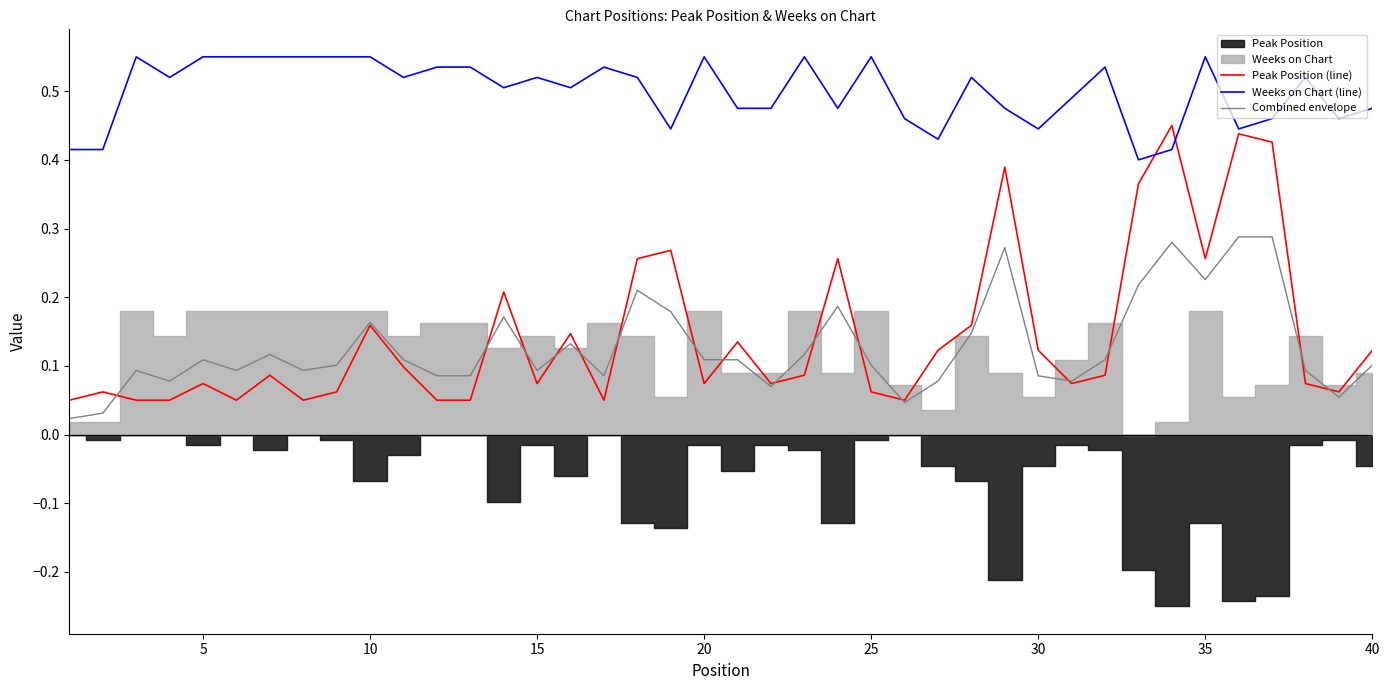

How many times do Peak Position (line) and Weeks on Chart (line) cross each other?

2